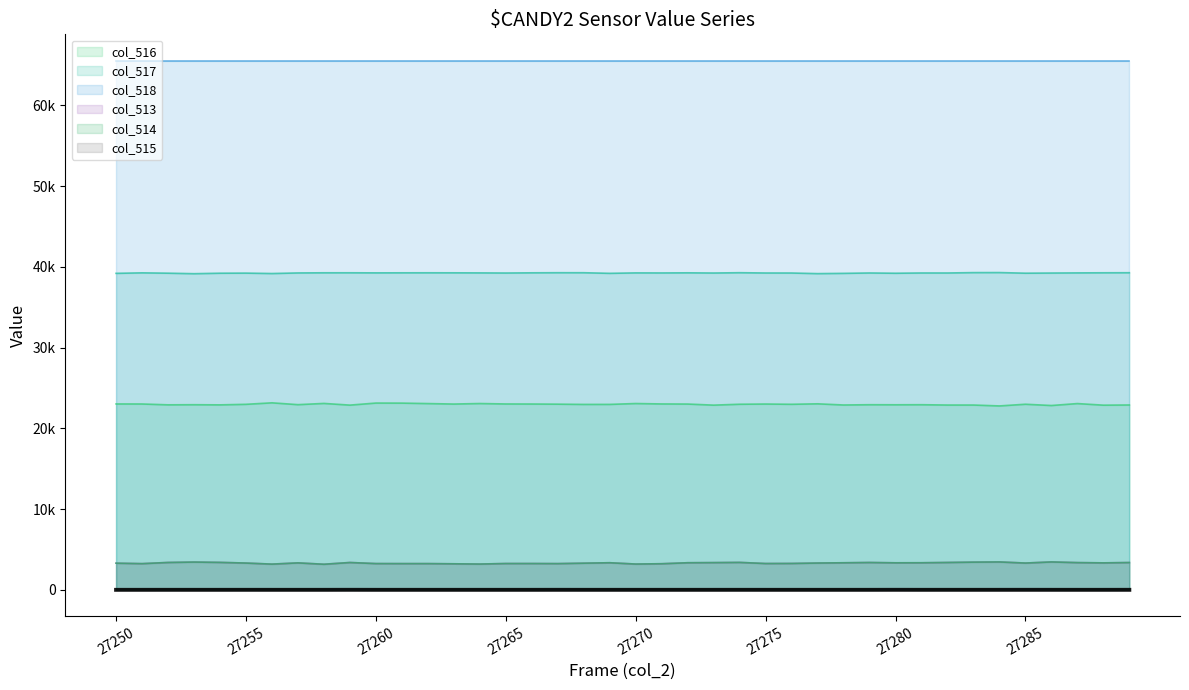

Is it true that col_516 equals 23019 at 27266?

True